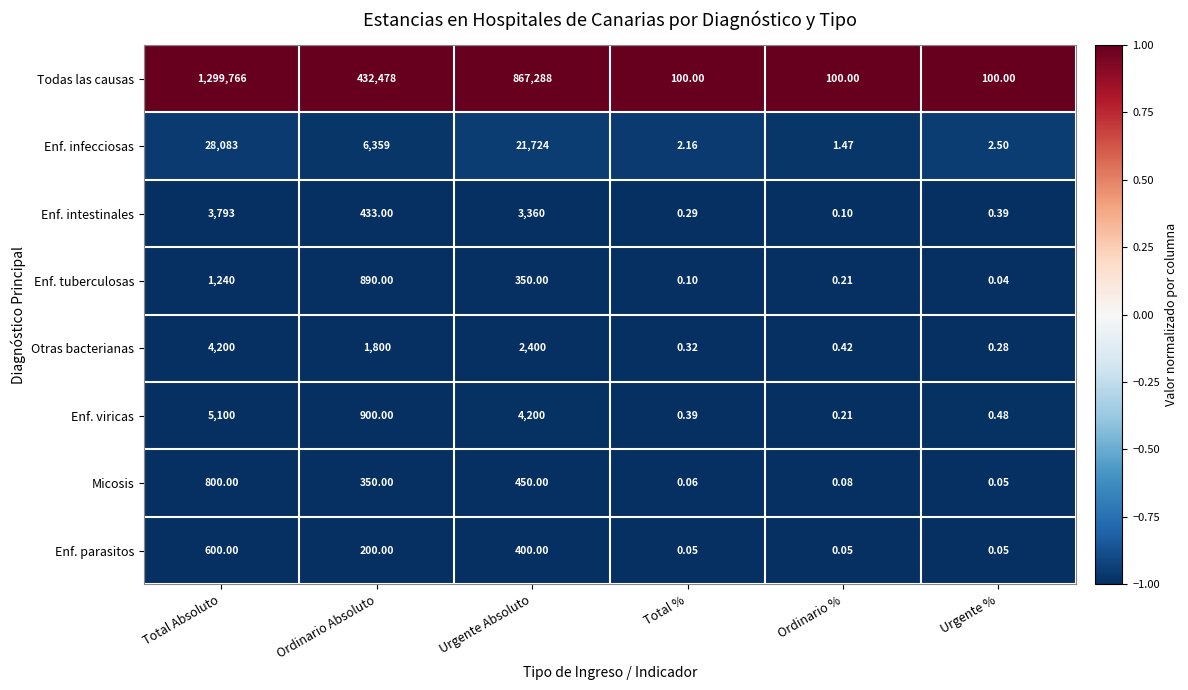

At which category is the sum across all series the highest?

Total Absoluto